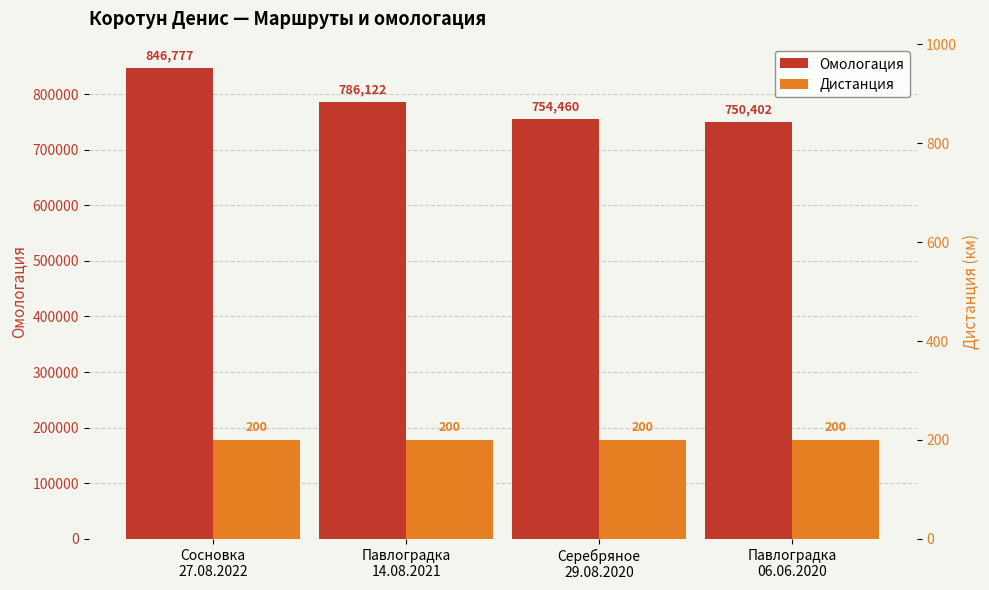

Rank the categories by Дистанция value from lowest to highest.

Сосновка
27.08.2022, Павлоградка
14.08.2021, Серебряное
29.08.2020, Павлоградка
06.06.2020